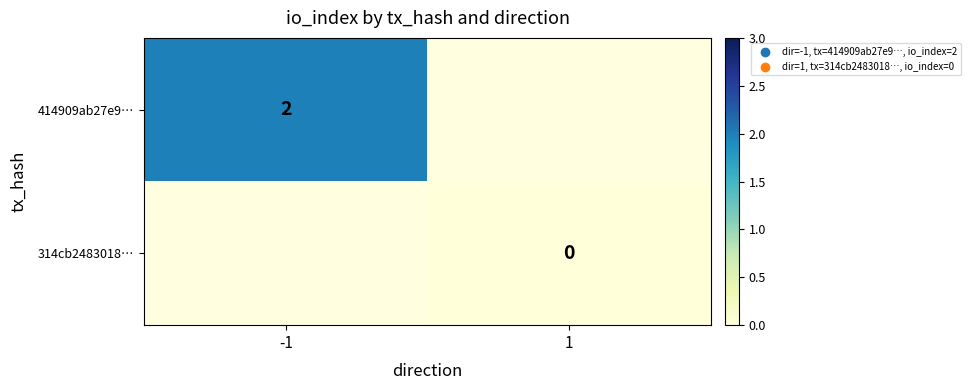

The 414909ab27e9… series shows 3 at -1. True or false?

False